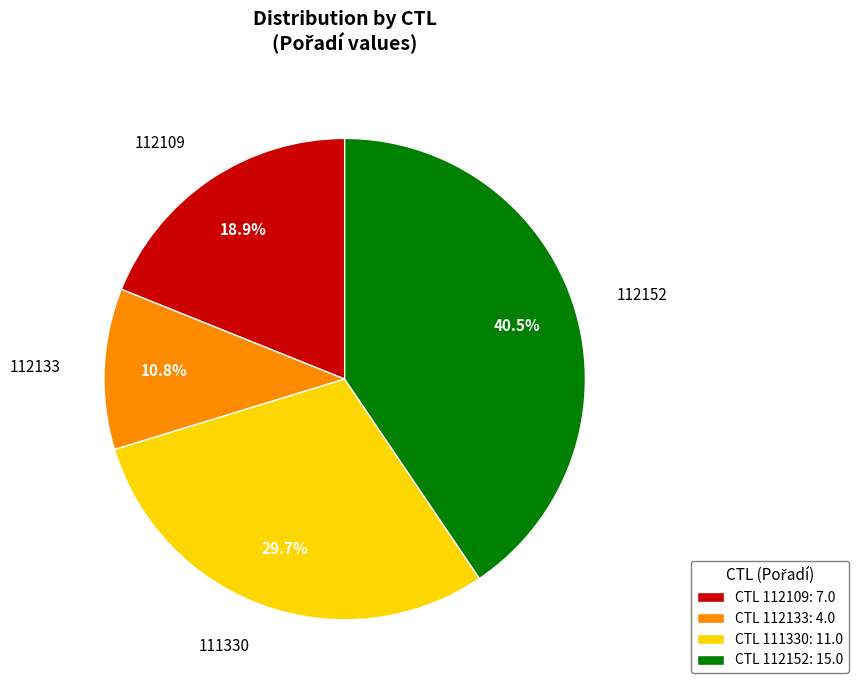

Combined, do CTL 112109: 7.0 and CTL 112133: 4.0 account for over 50%?

No